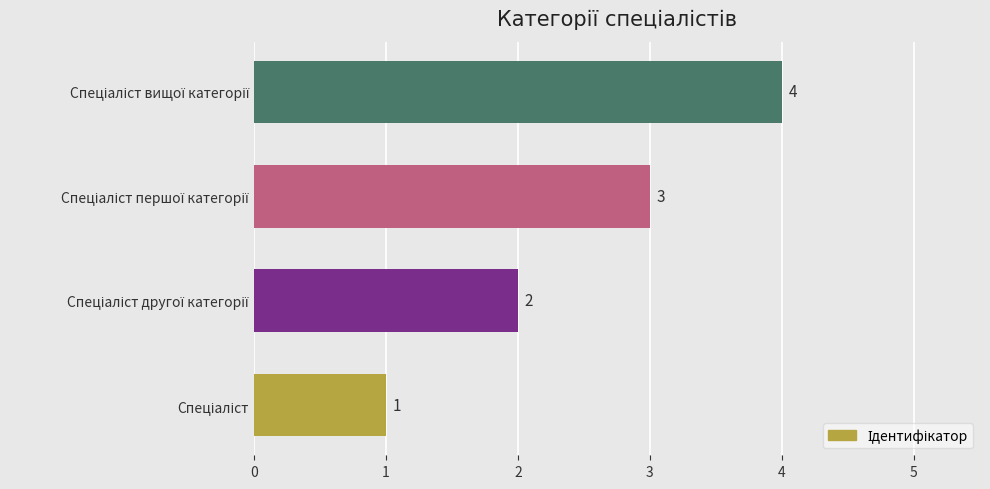

How many values are between 2 and 4?

3